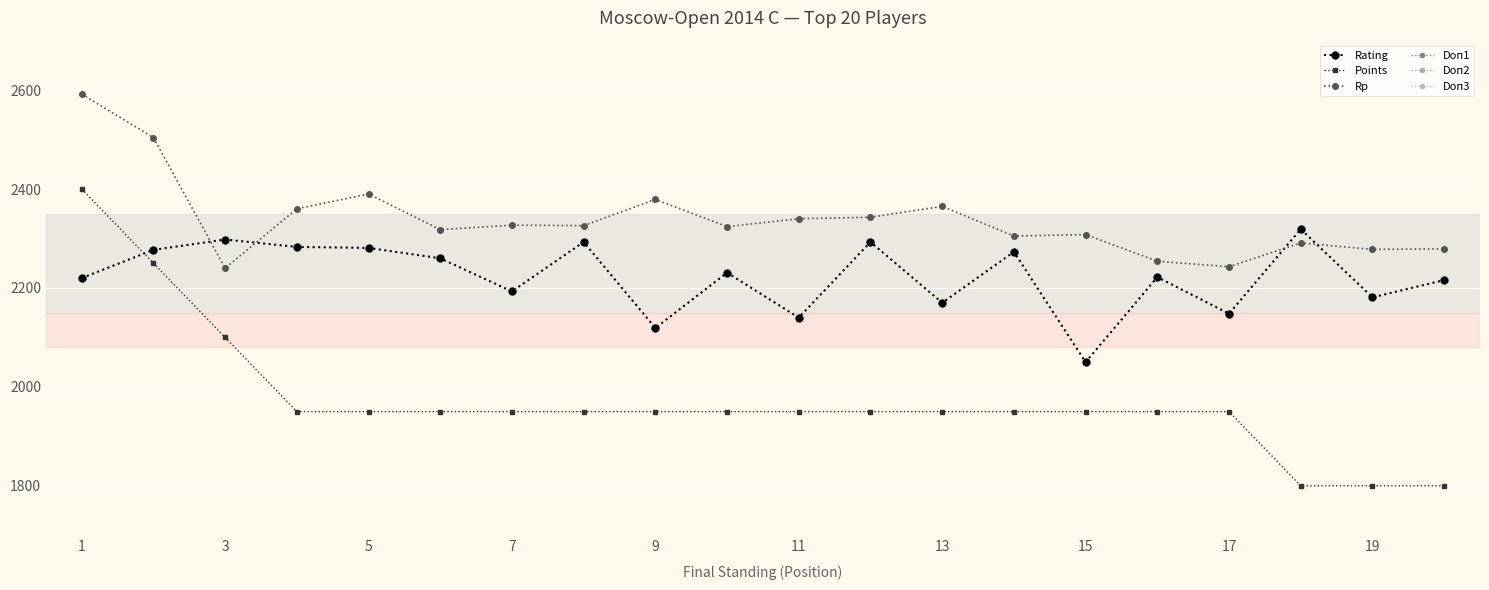

At which category does Rp reach its first local valley?

3